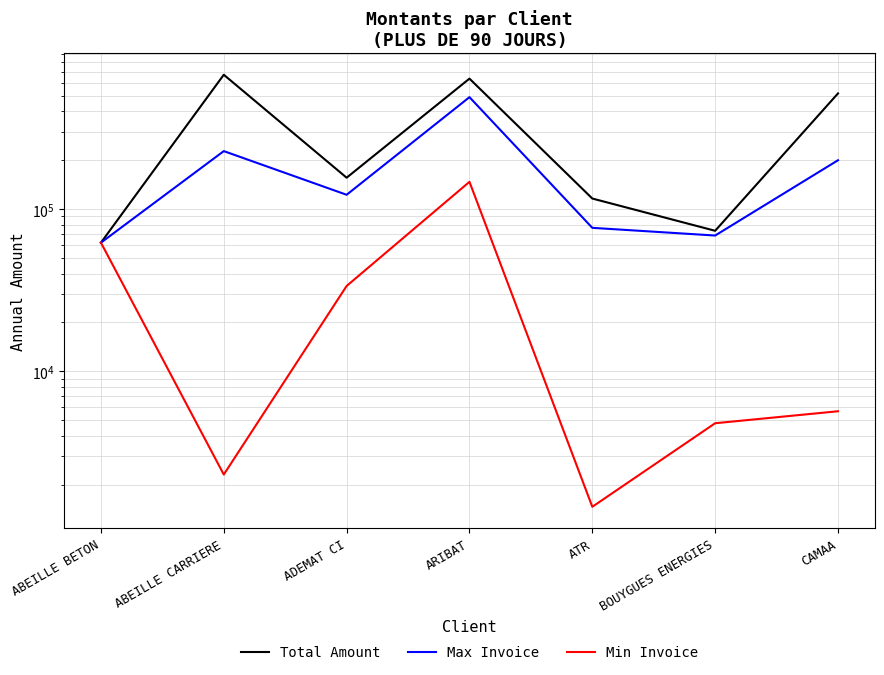

How many interior local valleys does the Total Amount series have?

2